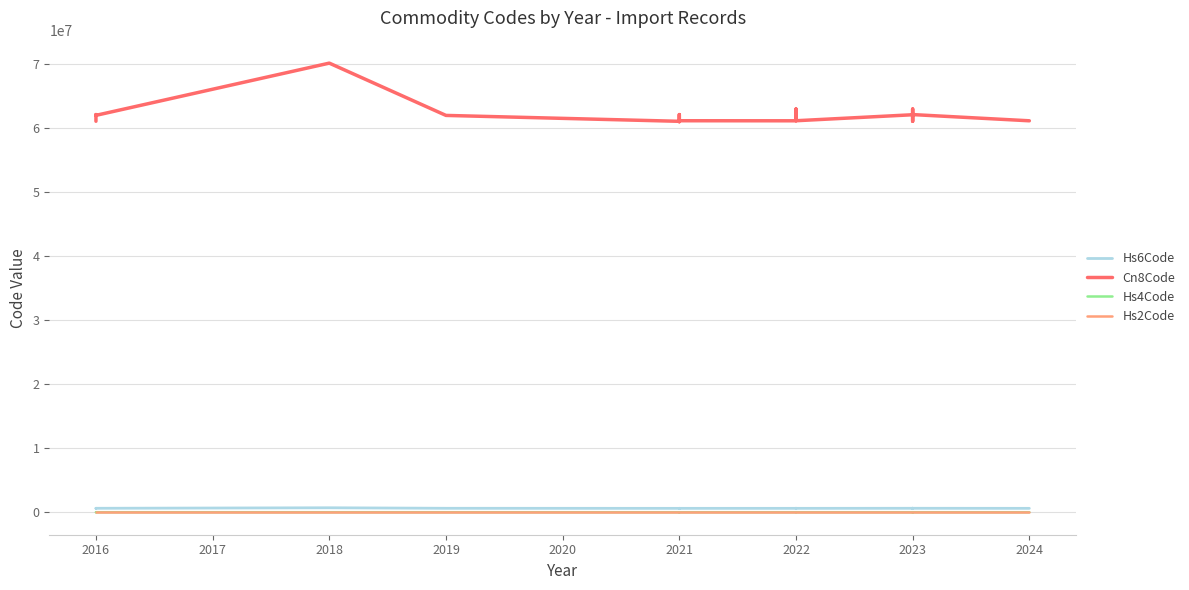

What is the smallest value displayed?

61